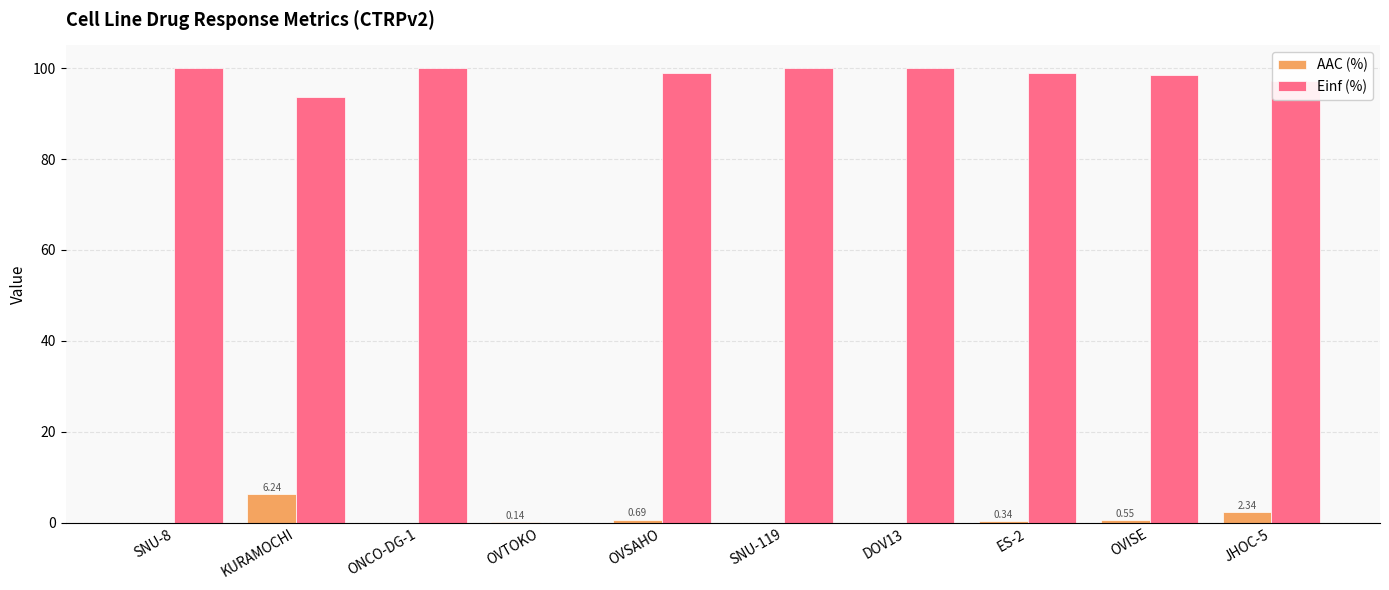

Which series changed the most between OVTOKO and OVISE?

Einf (%)